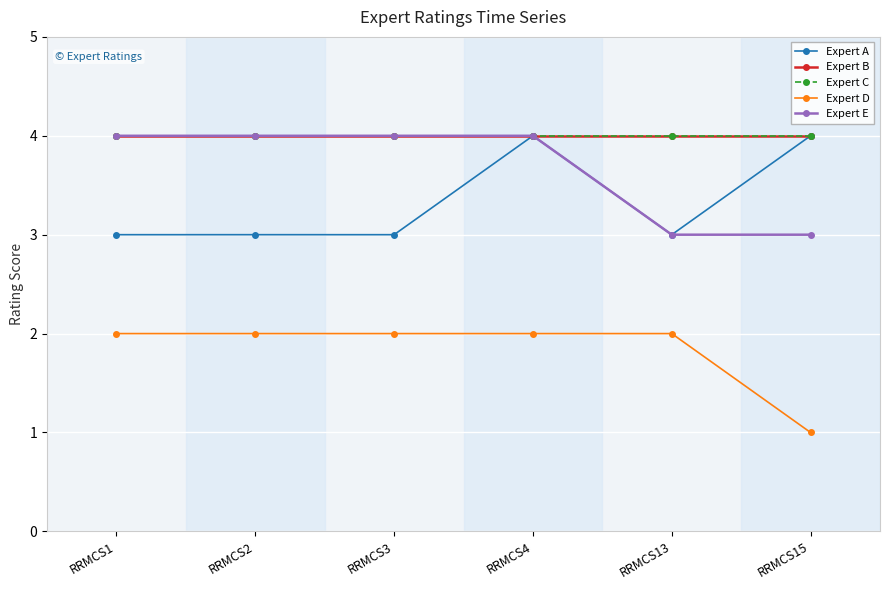

Where is the first local minimum for Expert A?

RRMCS13